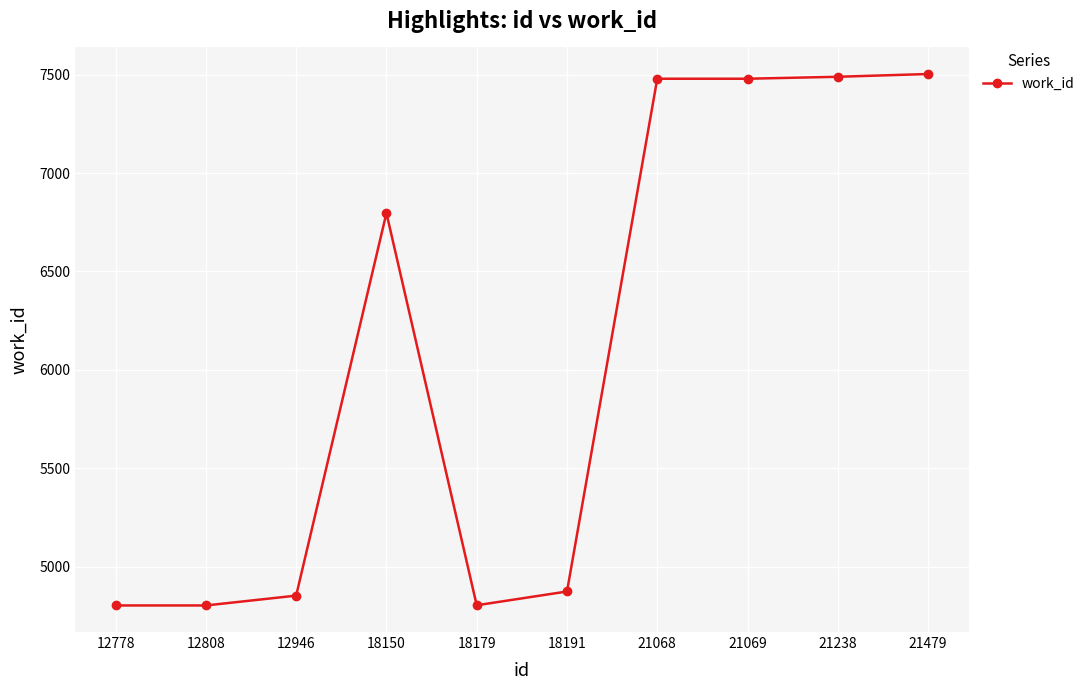

What is the sum of the values at 18150 and 12778?

11599